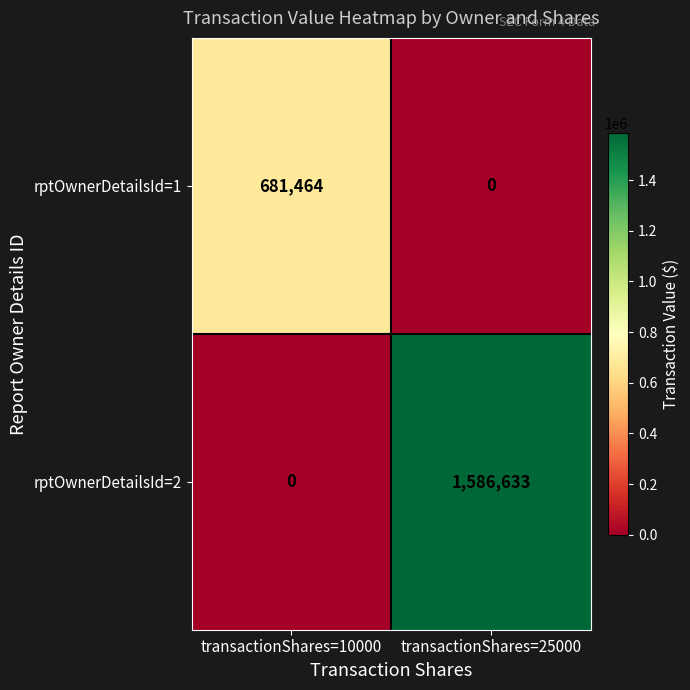

The value of rptOwnerDetailsId=1 at transactionShares=25000 is 0. True or false?

True